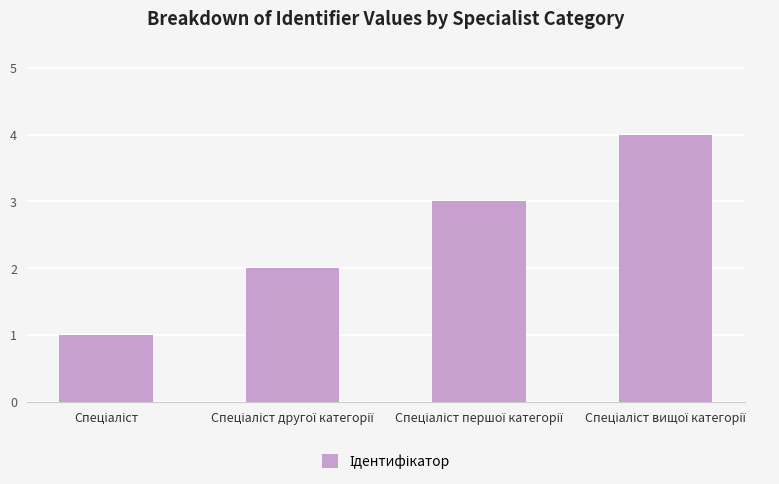

Reading left to right, what are all the values shown in this chart?

1	2	3	4